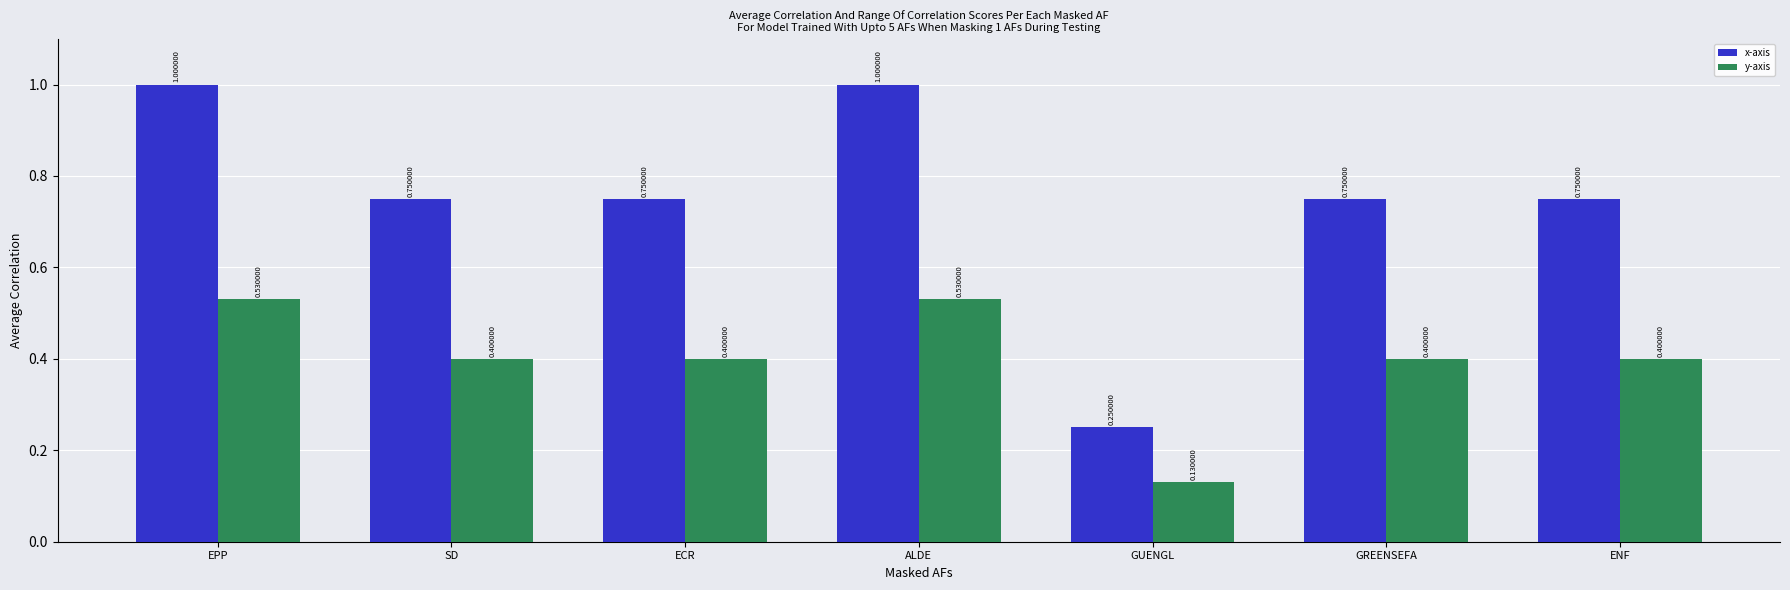

Is the value of x-axis at ENF greater than the value of y-axis at SD?

Yes